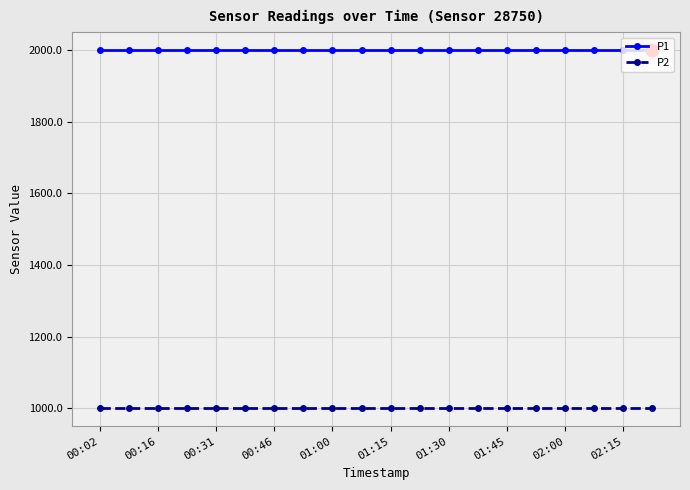

What is the sum of all P2 values?

19998.0